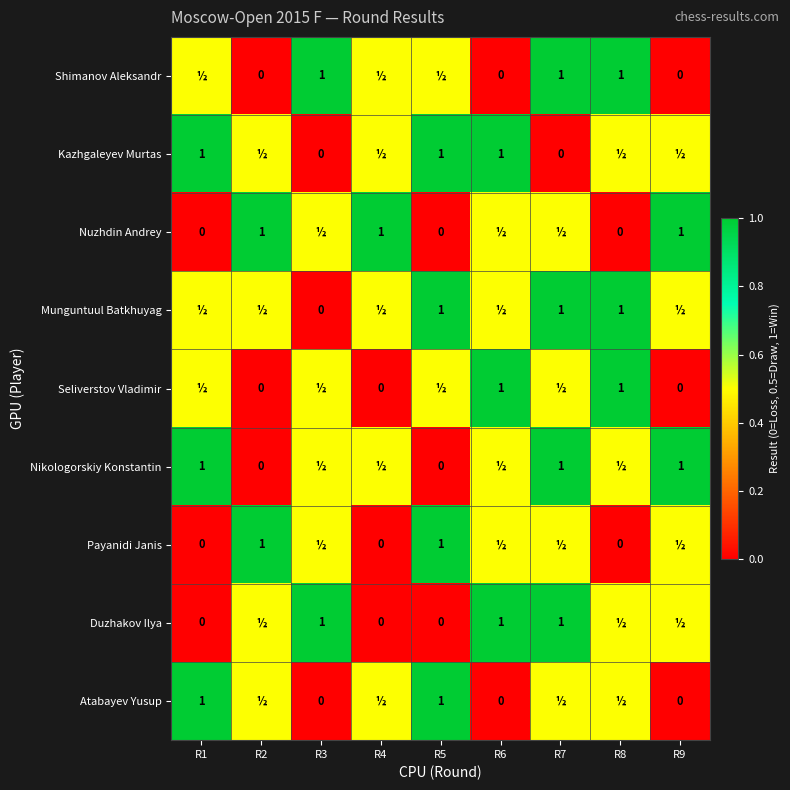

The value of Seliverstov Vladimir at R6 is 0.2. True or false?

False